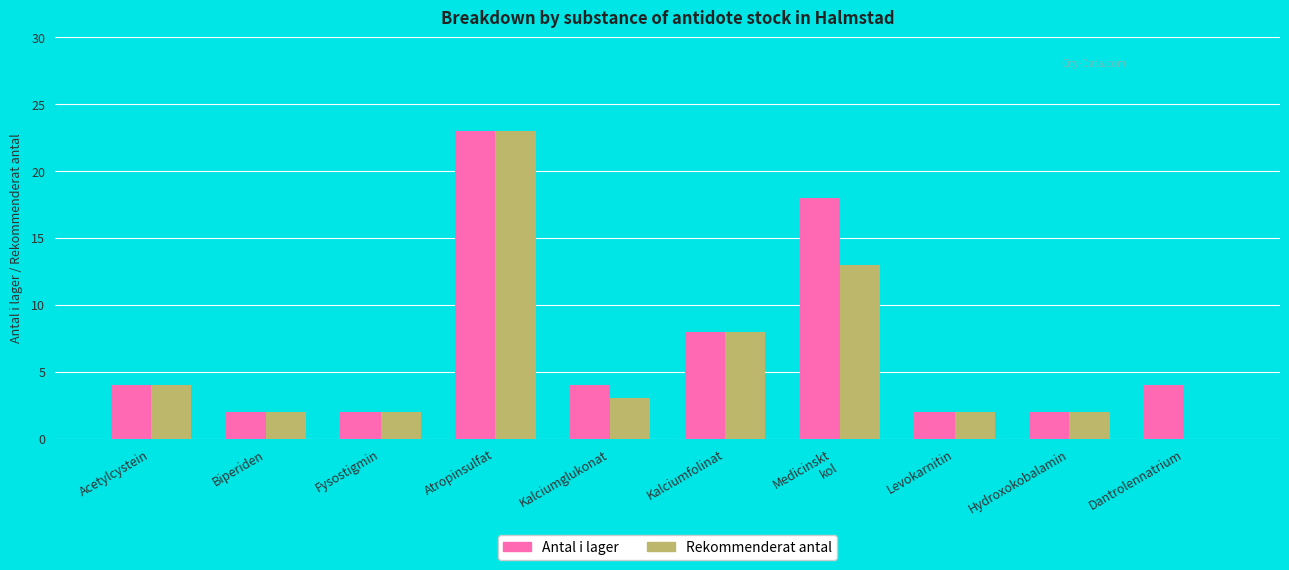

At which category is the sum across all series the highest?

Atropinsulfat